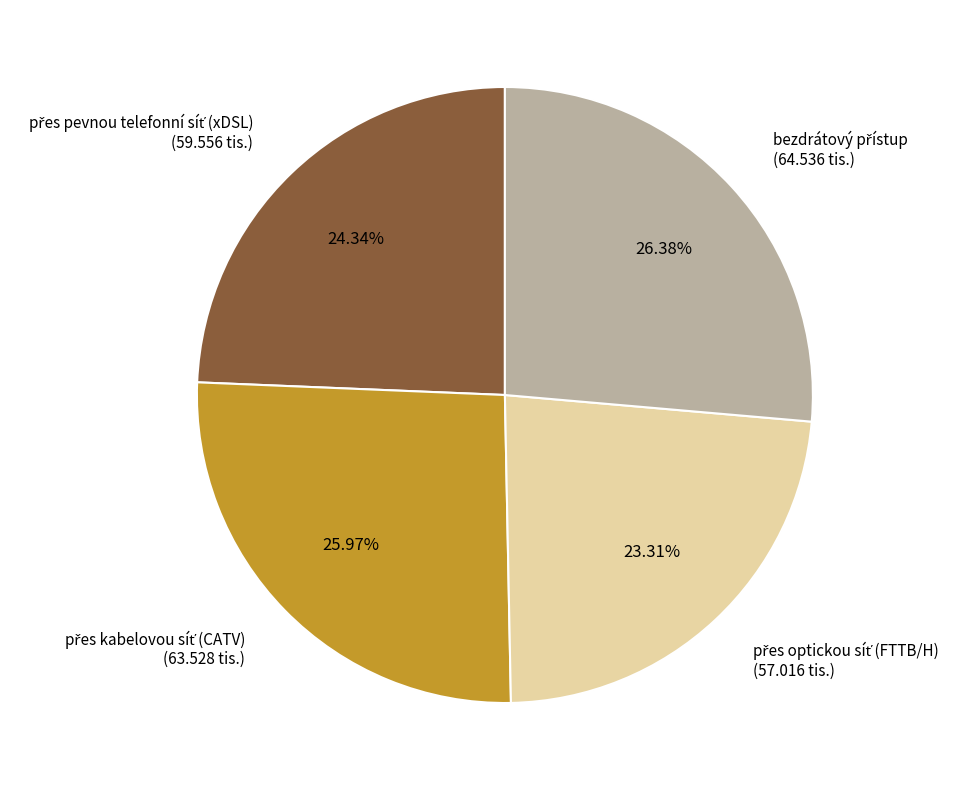

Is there any slice that represents more than half of the pie?

No